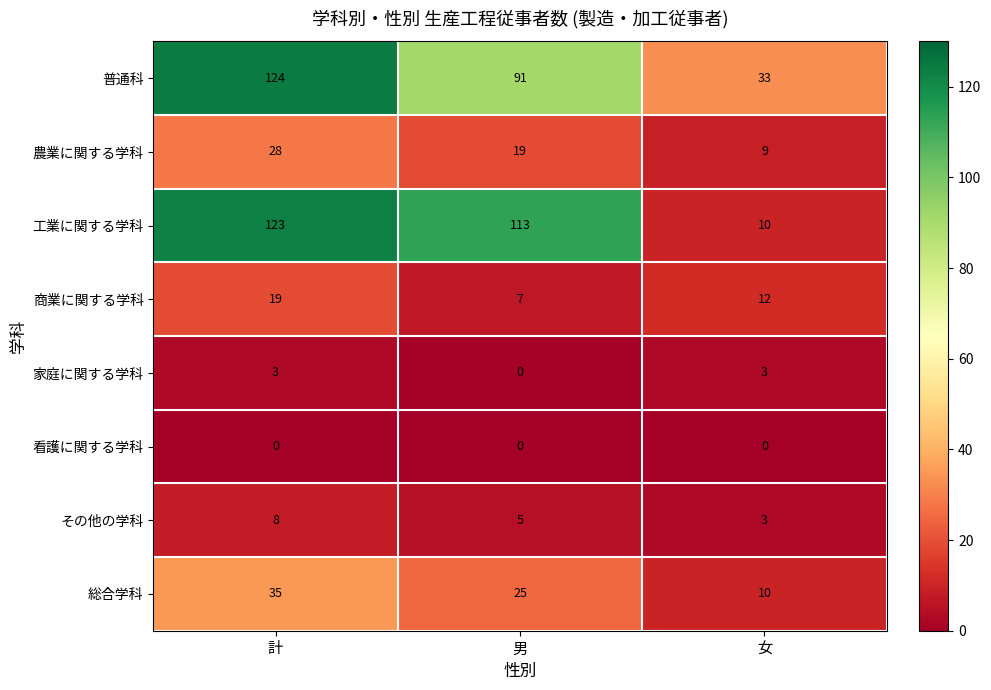

Reading left to right, what are all the values shown in this chart?

普通科: 計=124	男=91	女=33
農業に関する学科: 計=28	男=19	女=9
工業に関する学科: 計=123	男=113	女=10
商業に関する学科: 計=19	男=7	女=12
家庭に関する学科: 計=3	男=0	女=3
看護に関する学科: 計=0	男=0	女=0
その他の学科: 計=8	男=5	女=3
総合学科: 計=35	男=25	女=10